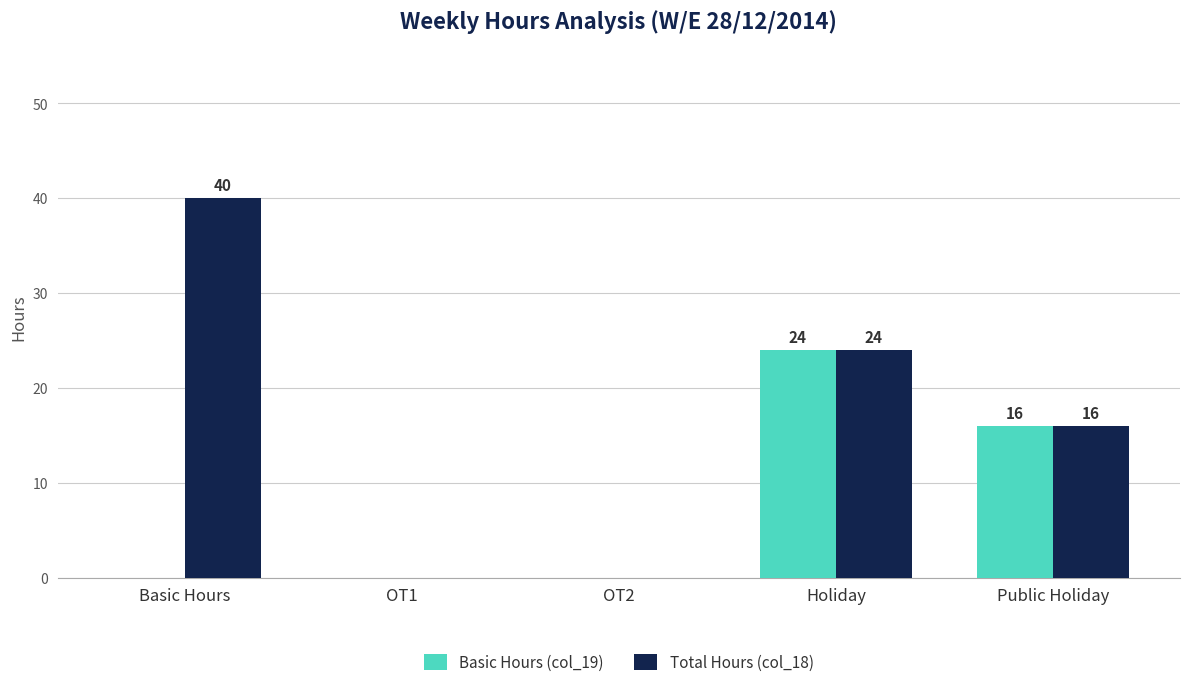

Is the value of Total Hours (col_18) at OT1 greater than the value of Basic Hours (col_19) at Holiday?

No